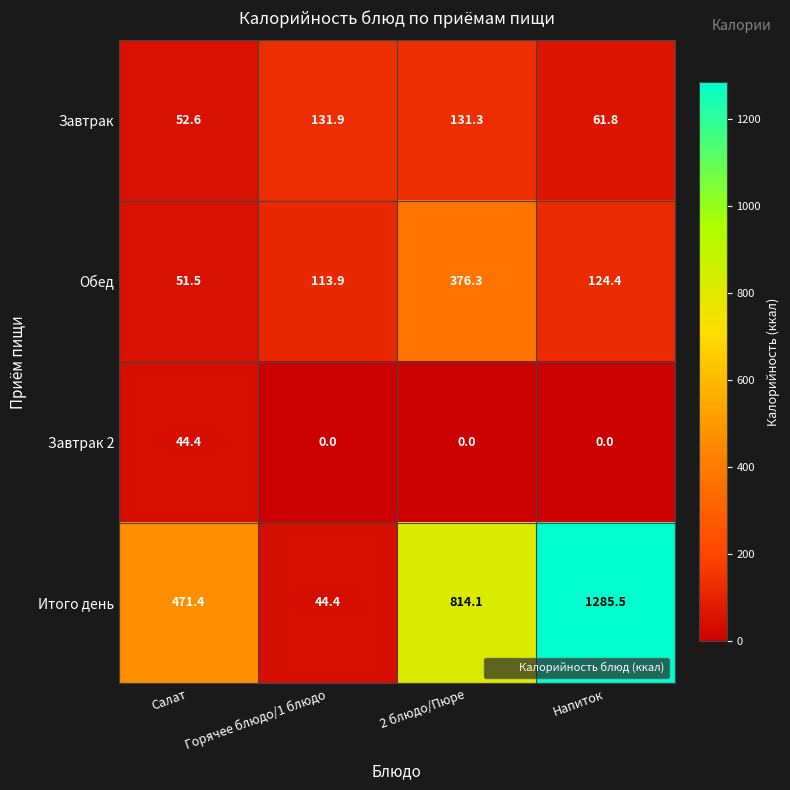

Reading left to right, list all the values displayed in this chart.

Завтрак: Салат=52.6	Горячее блюдо/1 блюдо=131.9	2 блюдо/Пюре=131.3	Напиток=61.8
Обед: Салат=51.5	Горячее блюдо/1 блюдо=113.9	2 блюдо/Пюре=376.3	Напиток=124.4
Завтрак 2: Салат=44.4	Горячее блюдо/1 блюдо=0.0	2 блюдо/Пюре=0.0	Напиток=0.0
Итого день: Салат=471.4	Горячее блюдо/1 блюдо=44.4	2 блюдо/Пюре=814.1	Напиток=1285.5